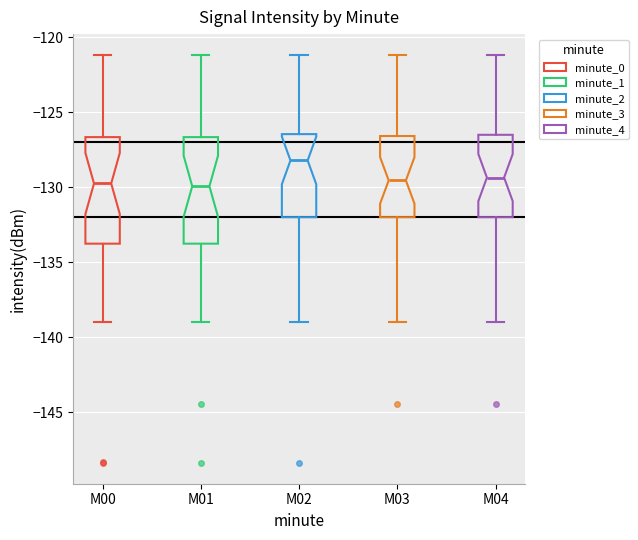

Where is the upper edge of the box for M03 on the y-axis? The values are not printed on the chart, so give them approximately, as read against the axis.

-126.5